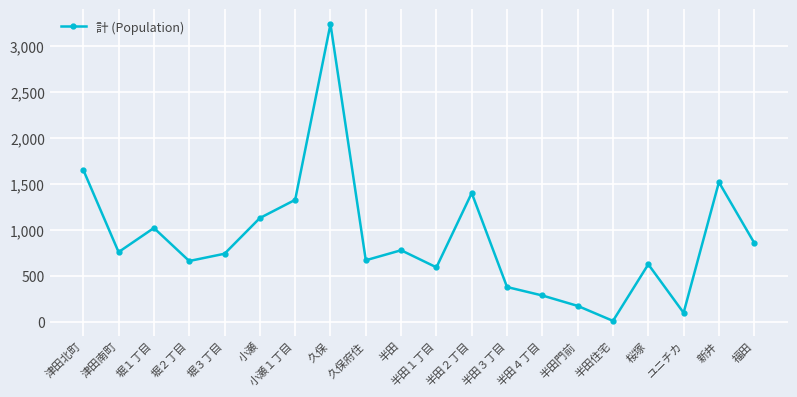

What is the difference between the second highest and minimum values?

1642